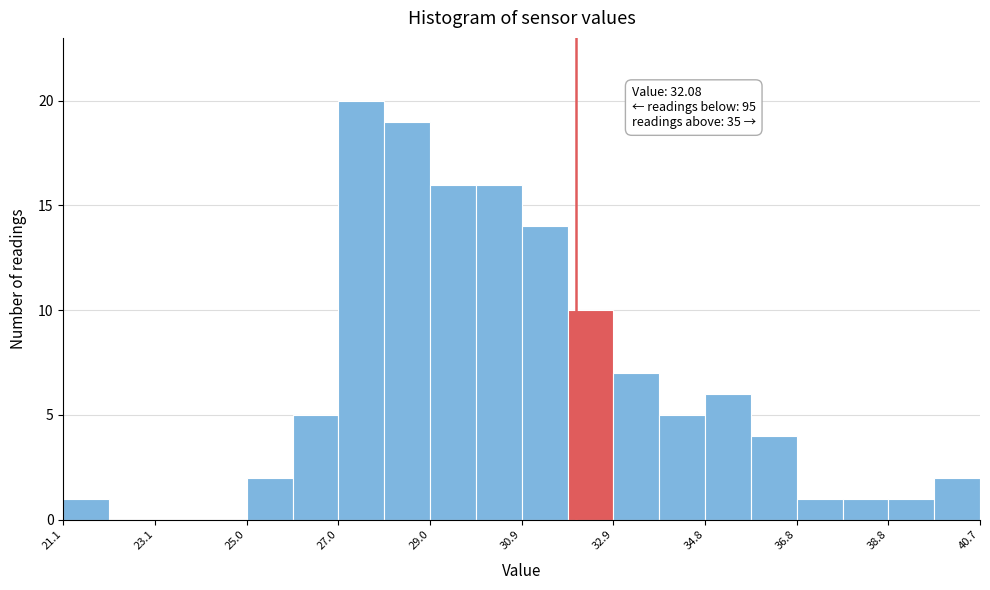

Over which range of the x-axis is the bar tallest?

27.0 to 28.0